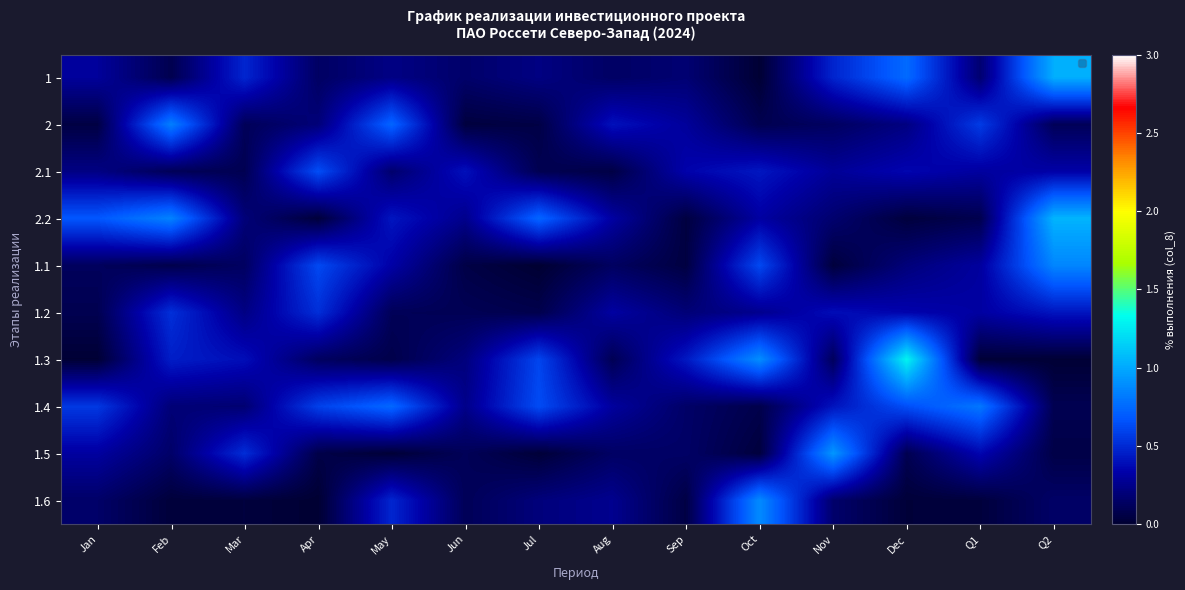

List the series in order of their peak value, highest first.

1.3, 2.2, 1, 1.5, 1.6, 1.1, 2, 1.4, 2.1, 1.2